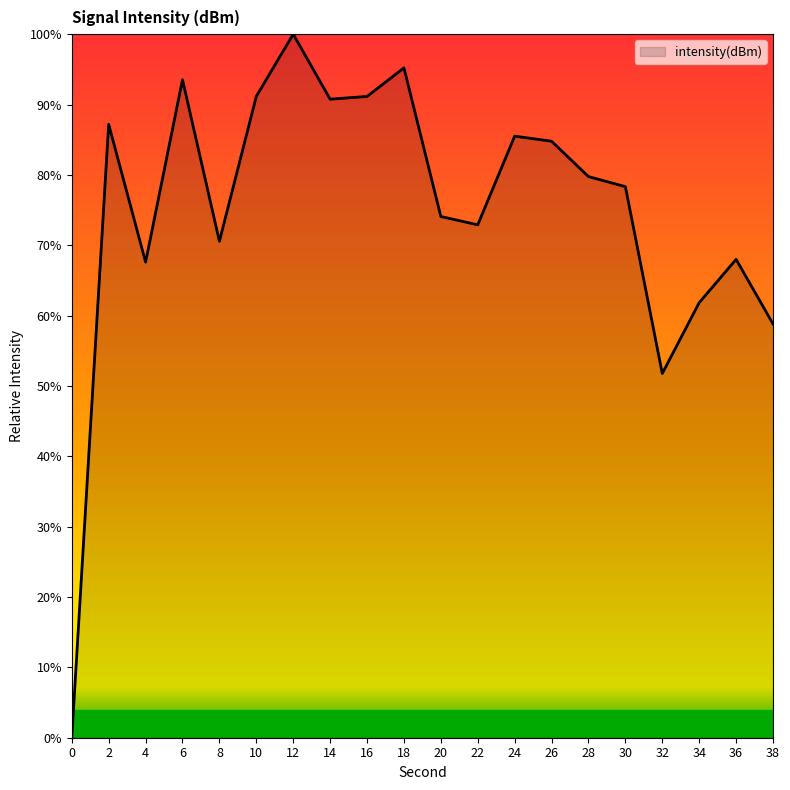

What is the maximum value shown in the chart?

100.0